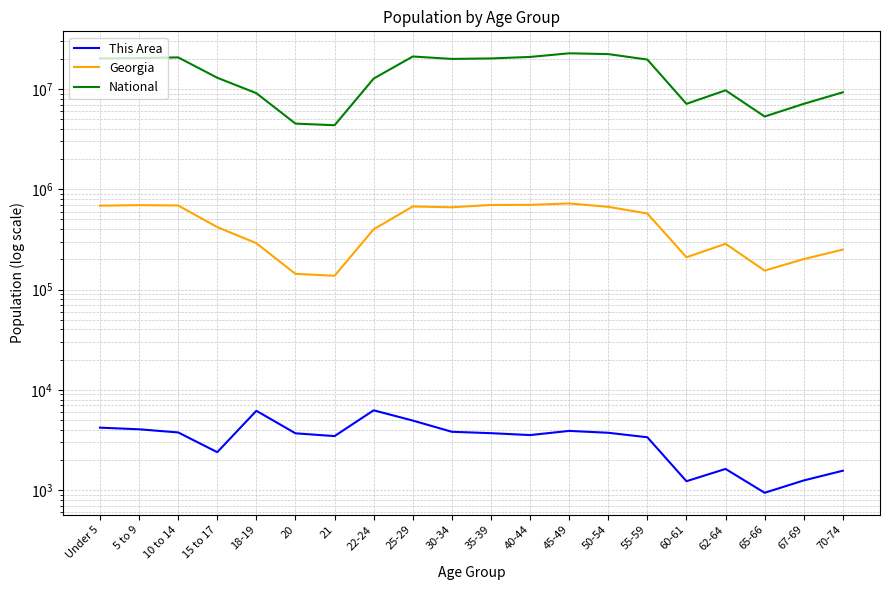

Rank the series by their maximum value, from highest to lowest.

National, Georgia, This Area